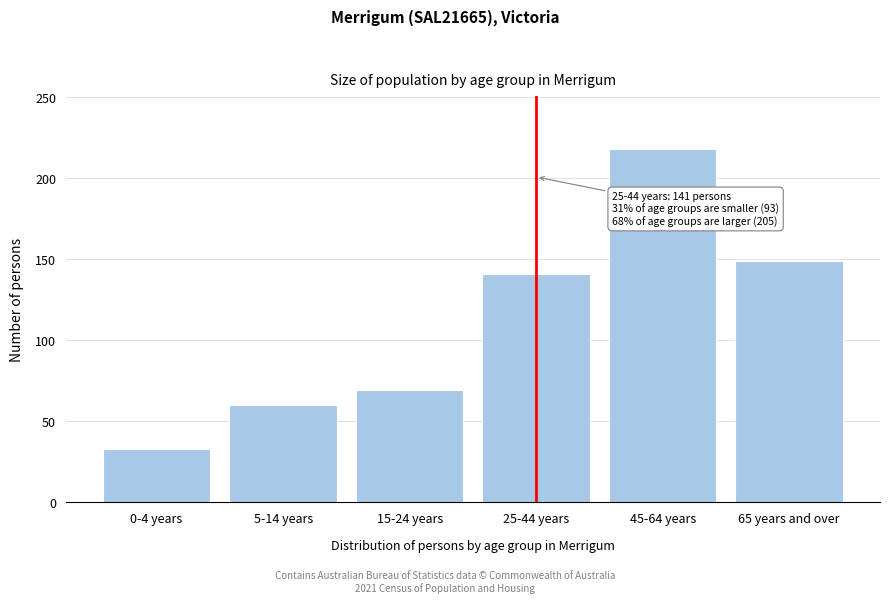

Reading left to right, what are all the values shown in this chart?

33	60	69	141	218	149